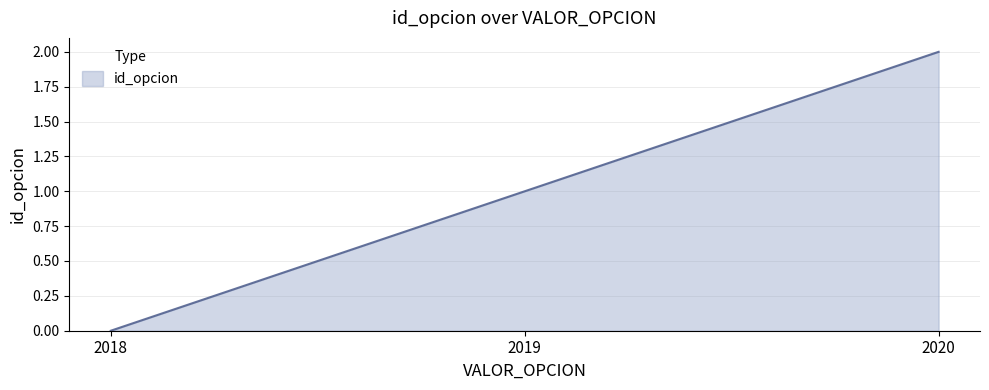

What is the sum of the values at 2019 and 2018?

1